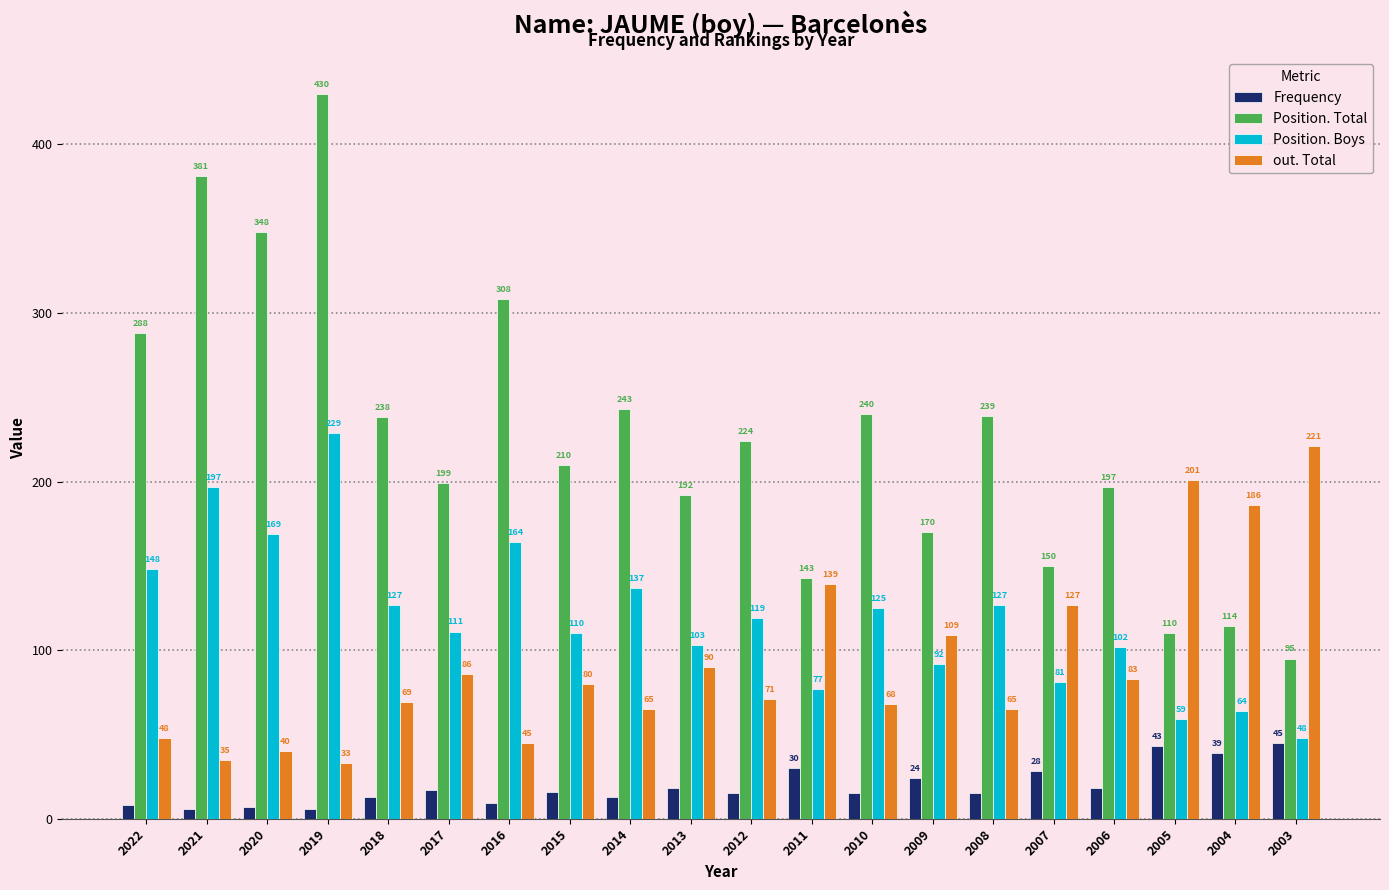

Is the value of Position. Total at 2020 greater than the value of Frequency at 2009?

Yes